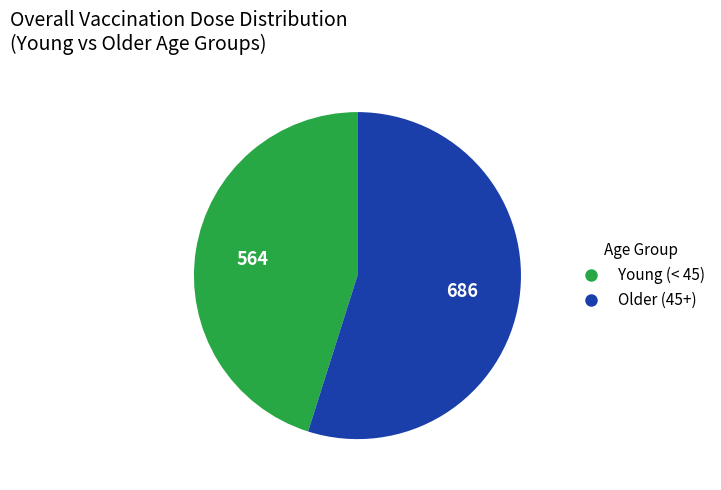

Is there any slice that represents more than half of the pie?

Yes